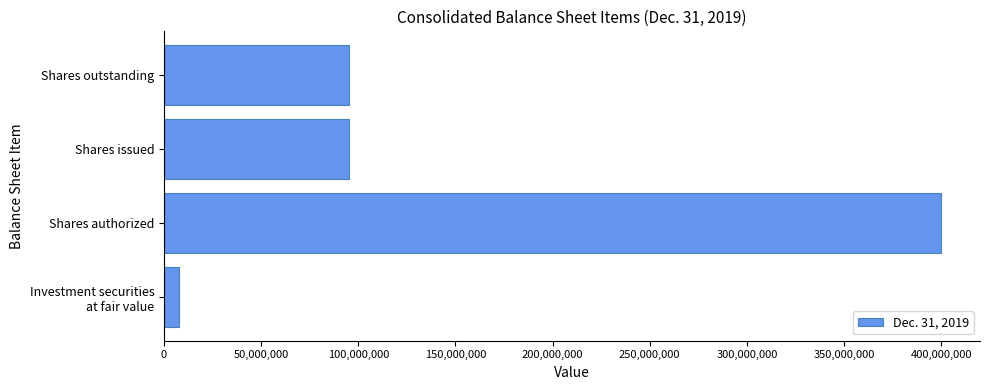

How many bars are there in total?

4